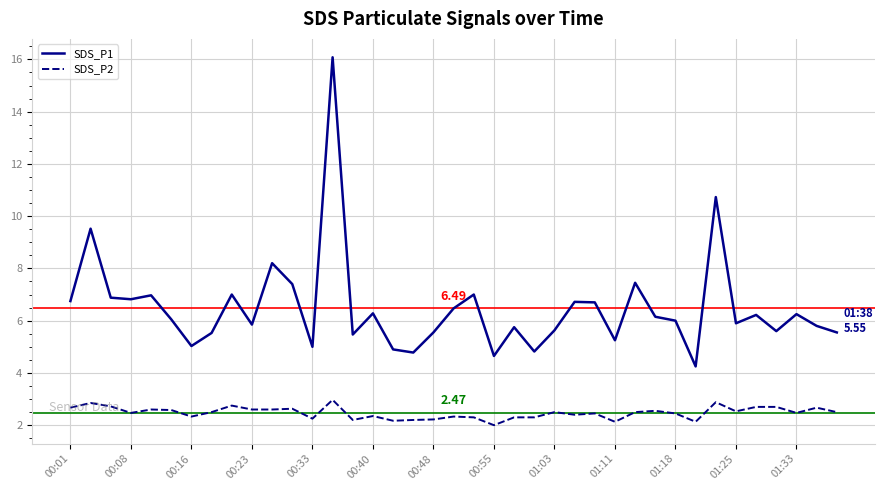

True or false: SDS_P1 has more than 2 points higher than both neighbors.

True